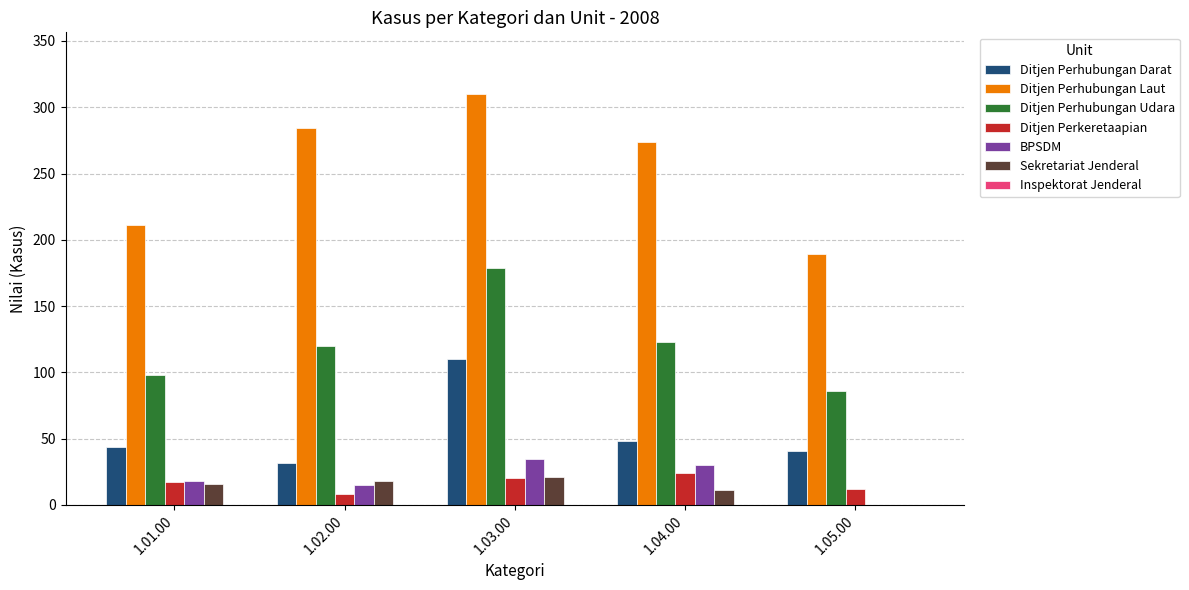

What is the sum of all Sekretariat Jenderal values?

66